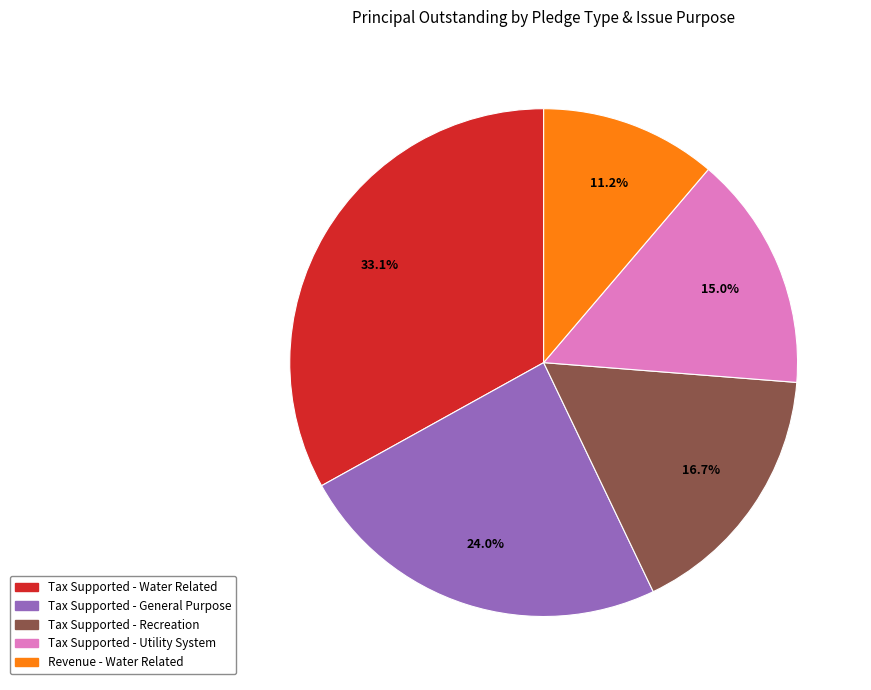

To the nearest percent, what is the average slice percentage?

20%